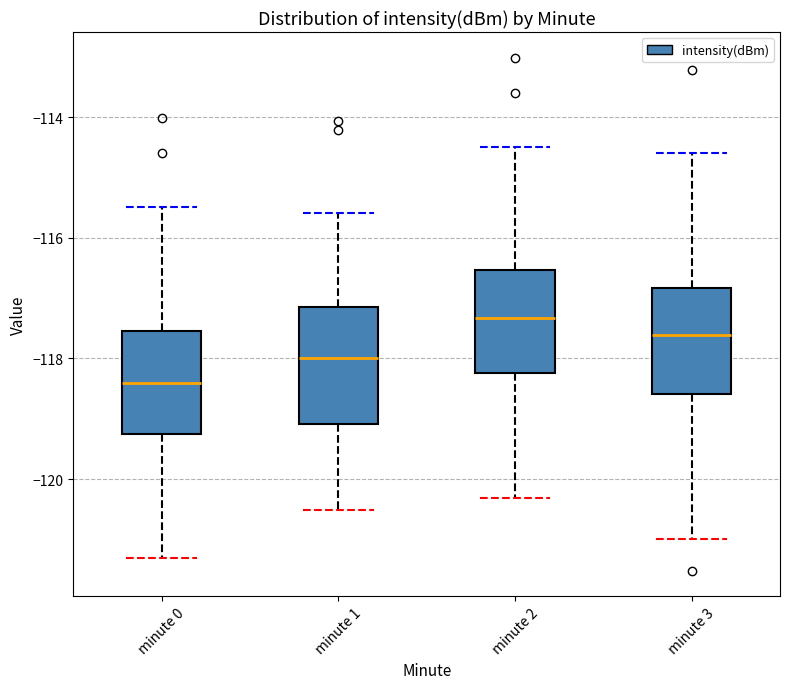

Reading left to right, read every box against the y-axis: the position of its median line, the range the box covers, and the ends of its whiskers. The values are not printed on the chart, so give them approximately, as read against the axis.

minute 0: median -118.4, box -119.2 to -117.6, whiskers -121.4 to -115.4
minute 1: median -118.0, box -119.0 to -117.2, whiskers -120.6 to -115.6
minute 2: median -117.4, box -118.2 to -116.6, whiskers -120.4 to -114.4
minute 3: median -117.6, box -118.6 to -116.8, whiskers -121.0 to -114.6